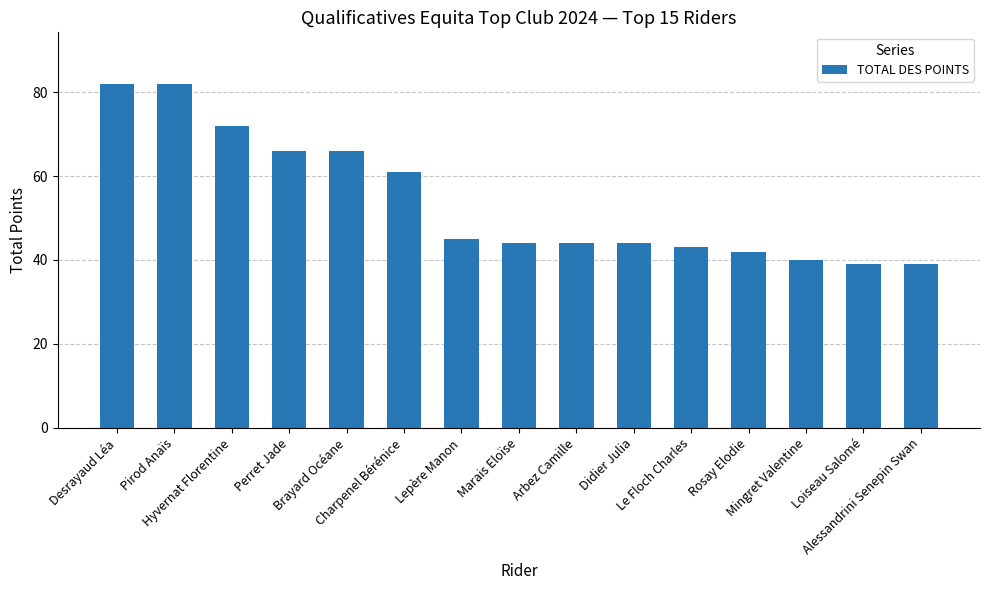

Which has a higher value, Desrayaud Léa or Brayard Océane?

Desrayaud Léa